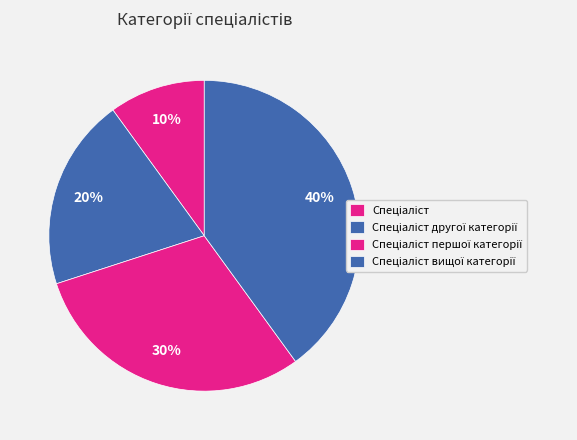

How many slices are in this pie chart?

4